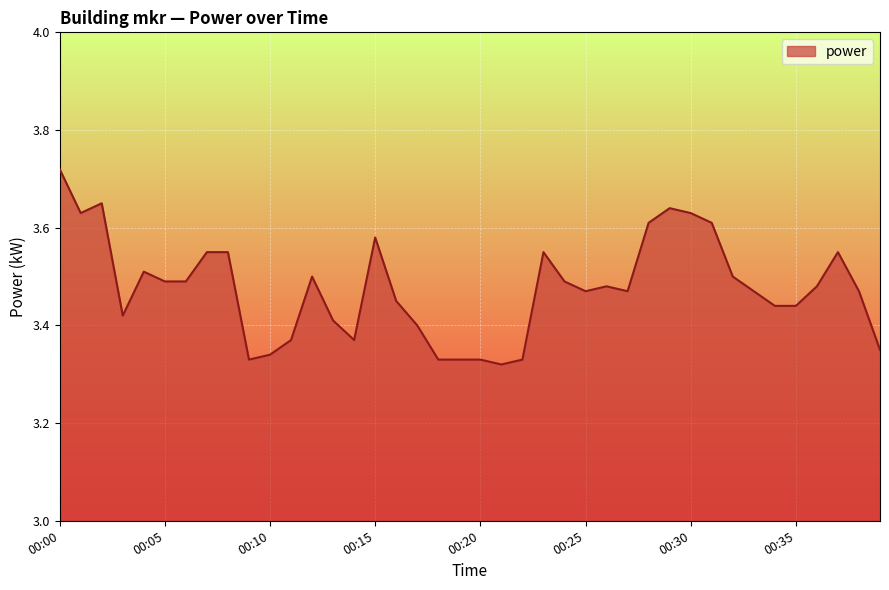

At which label is the value closest to 3?

00:21